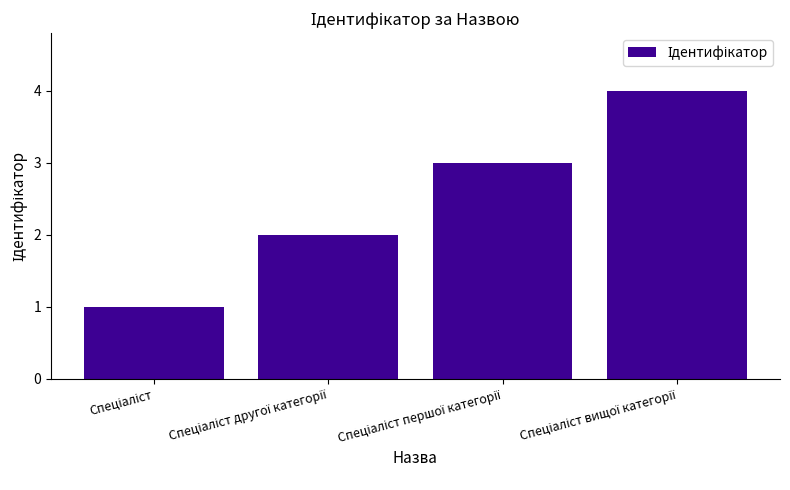

What is the smallest value displayed?

1